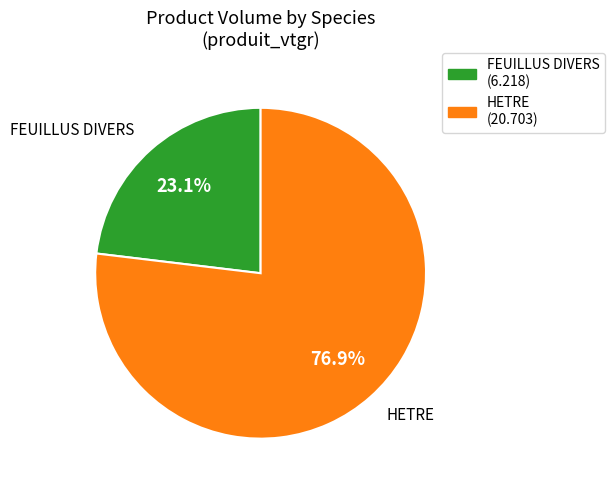

Which slice is the largest?

HETRE